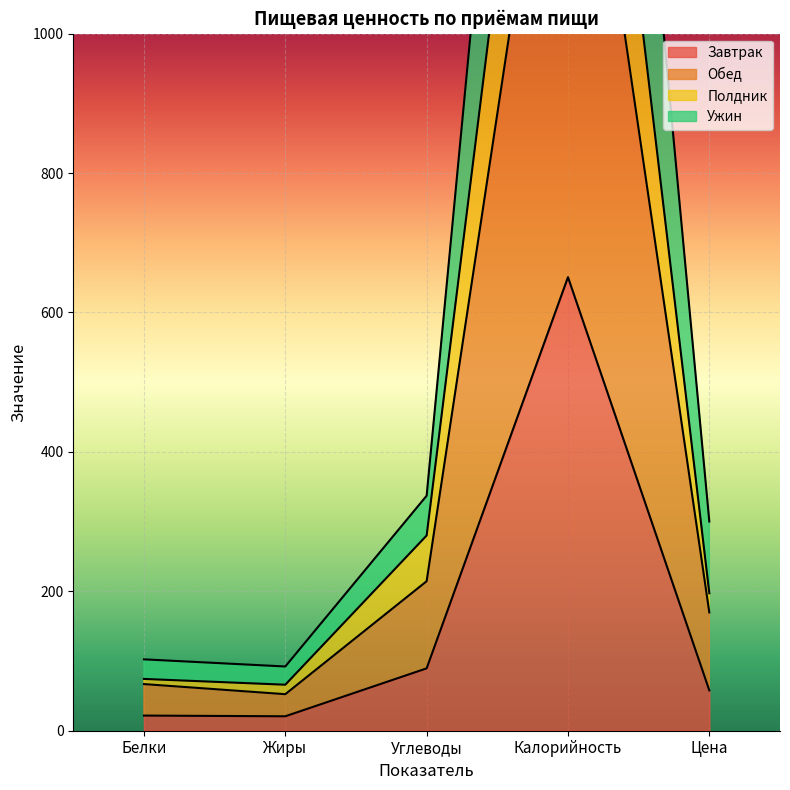

True or false: Завтрак and Полдник cross at least once.

False